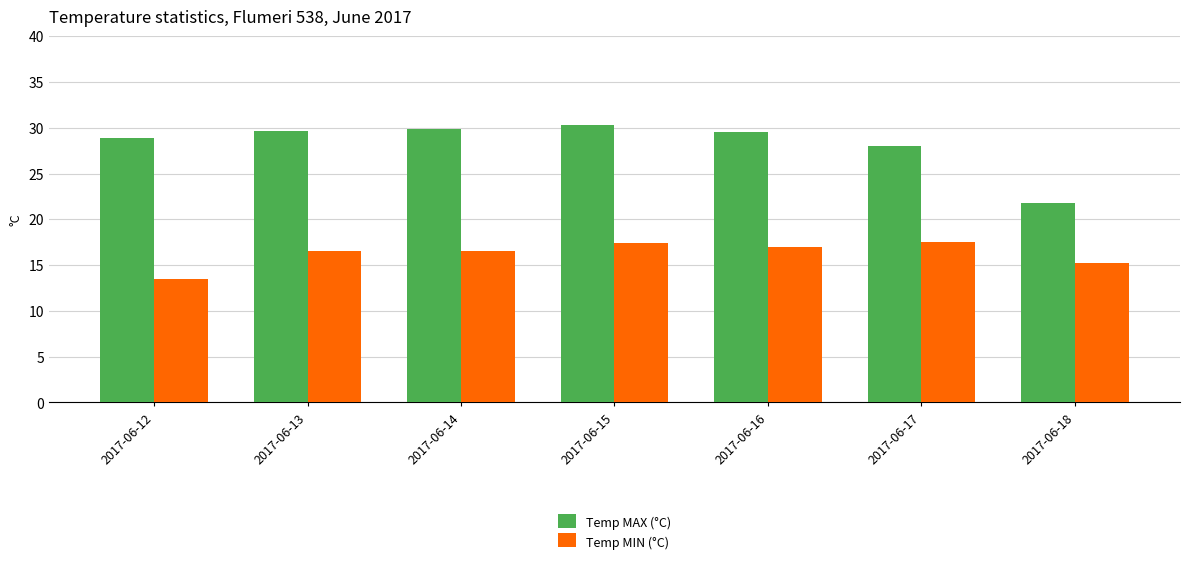

At 2017-06-16, list the series in order from largest to smallest.

Temp MAX (°C), Temp MIN (°C)